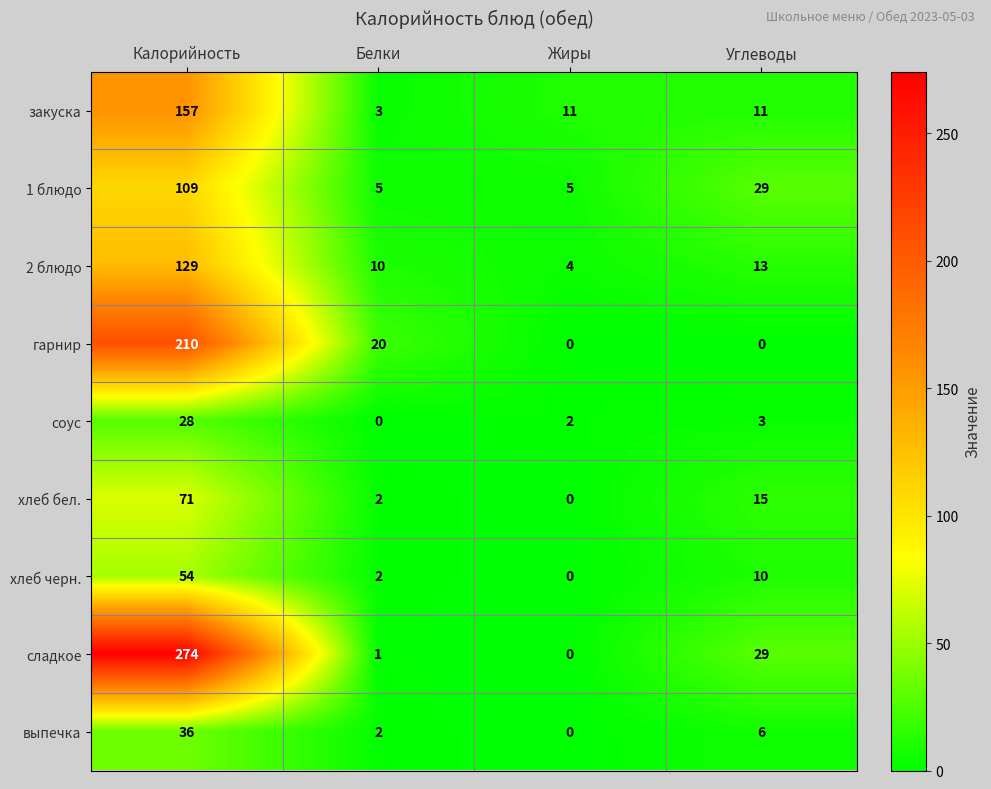

Count the number of data series in this chart.

9